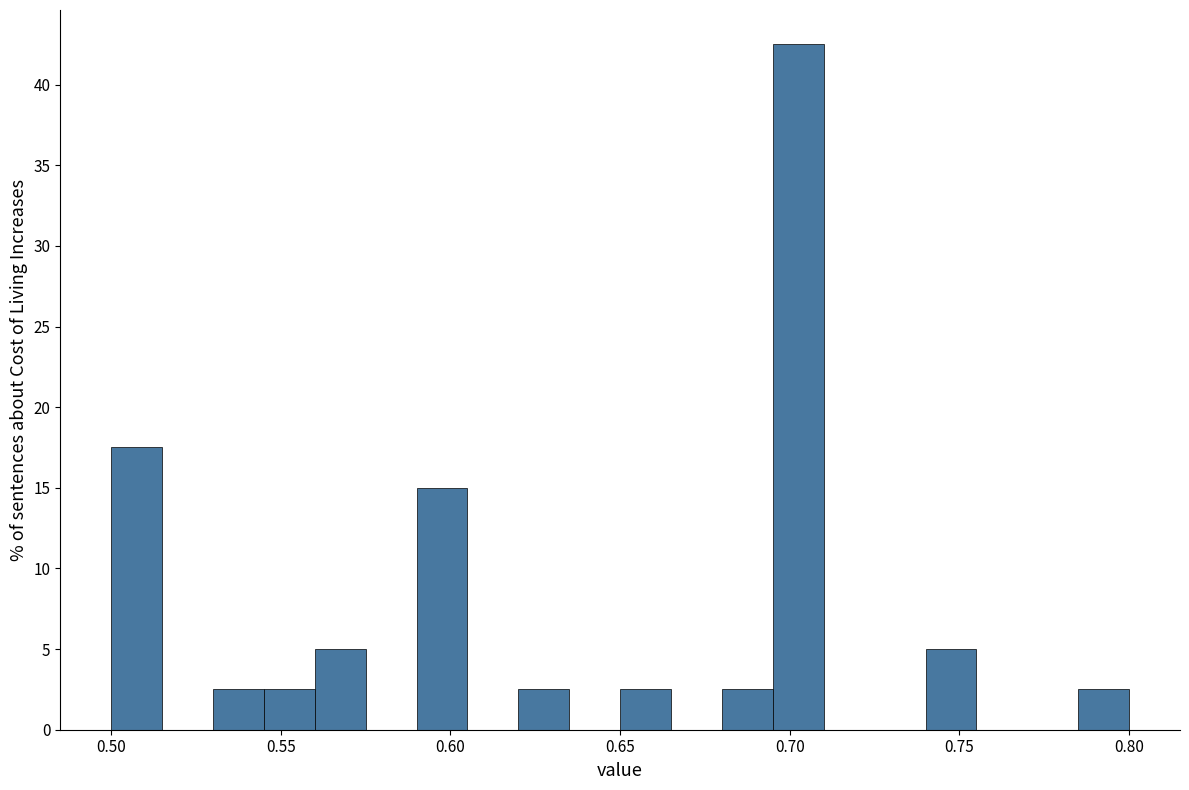

Around what value on the x-axis is the tallest bar? Give the approximate position of its centre, as read against the axis.

0.705